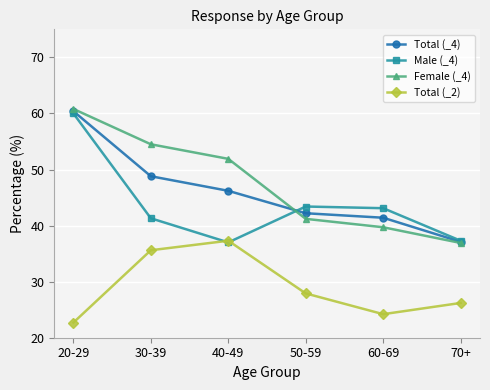

What is the difference between the highest and lowest values at 30-39?

18.9